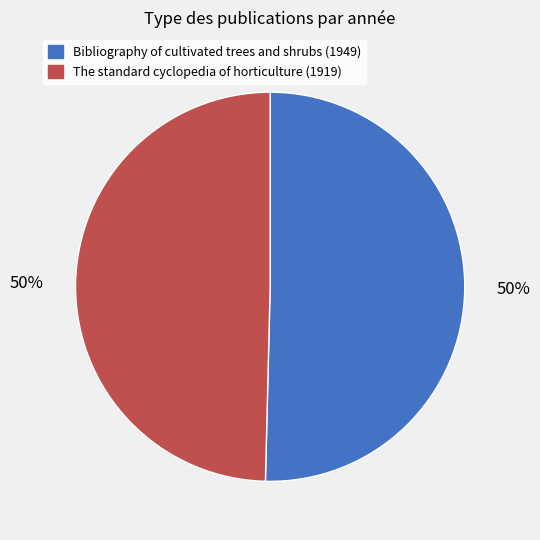

The Bibliography of cultivated trees and shrubs (1949) slice represents 50% of the pie. True or false?

True